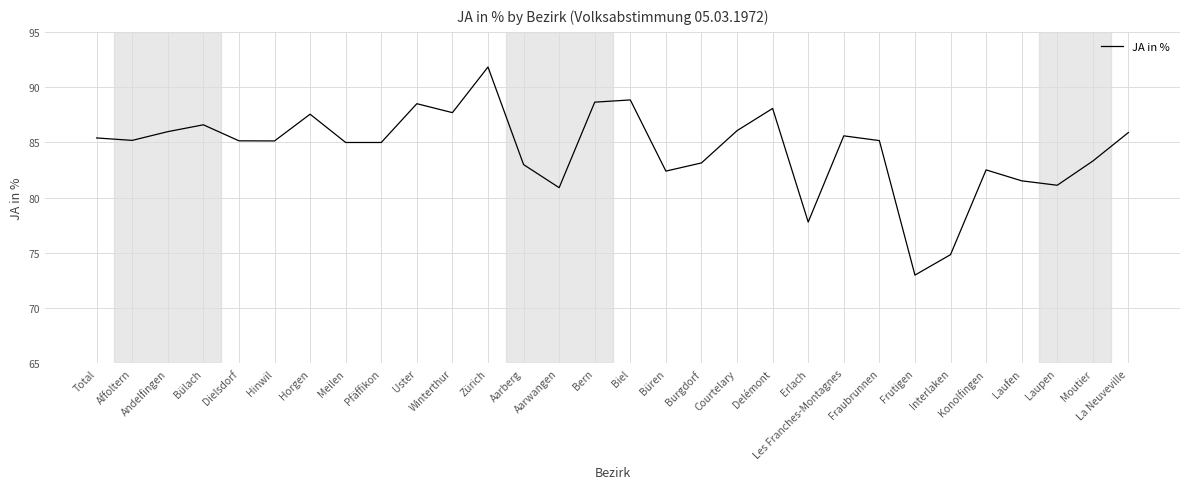

Is it true that the value at Interlaken is 74.8?

True